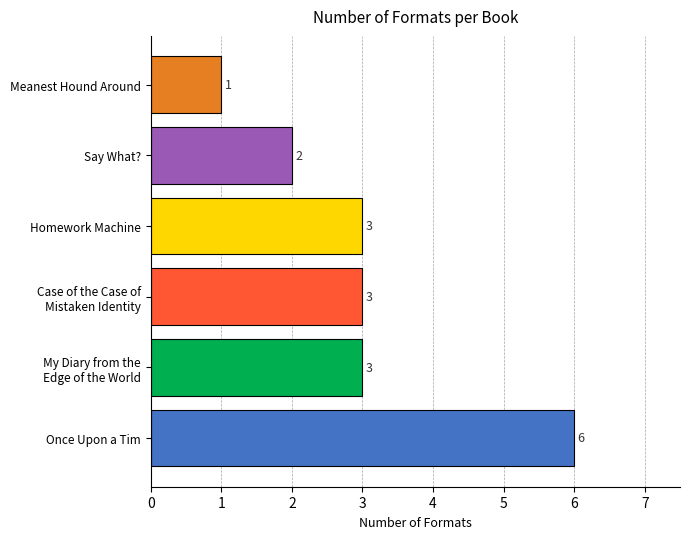

How many values are between 2 and 3?

4